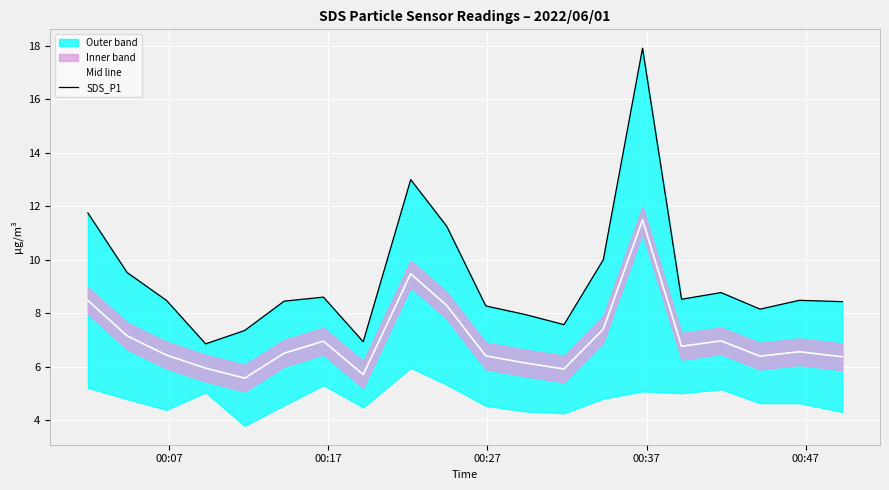

What is the minimum value for Mid line?

5.6